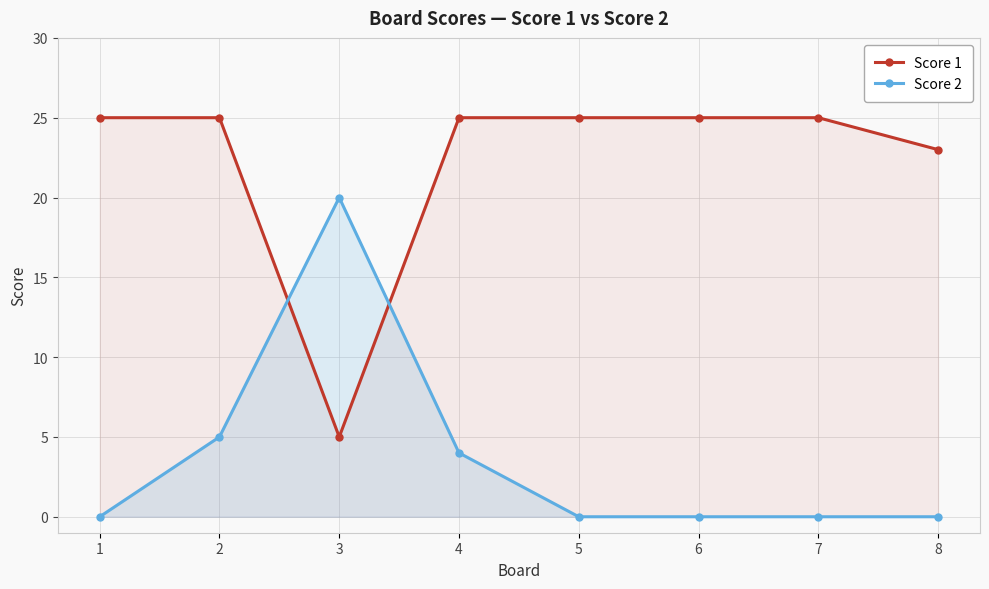

Reading right to left, extract all data points from this chart.

Score 1: 8=23	7=25	6=25	5=25	4=25	3=5	2=25	1=25
Score 2: 8=0	7=0	6=0	5=0	4=4	3=20	2=5	1=0